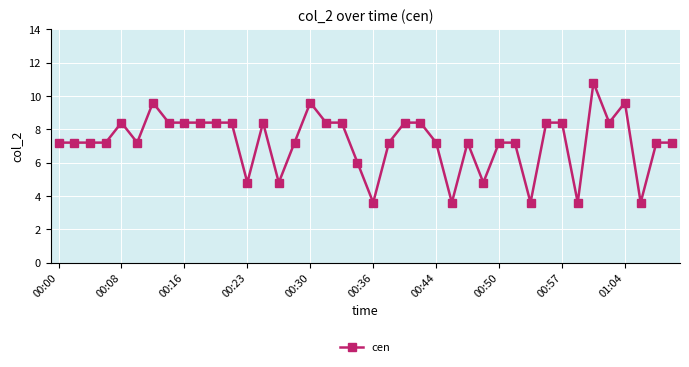

Does the chart display data point markers on the line(s)?

Yes